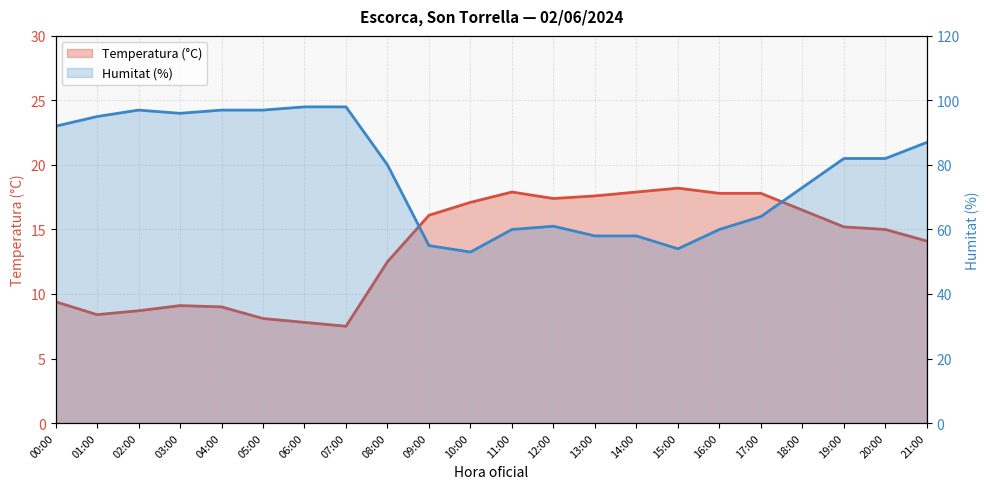

Rank the series at 07:00 from lowest to highest value.

Temperatura (°C), Humitat (%)